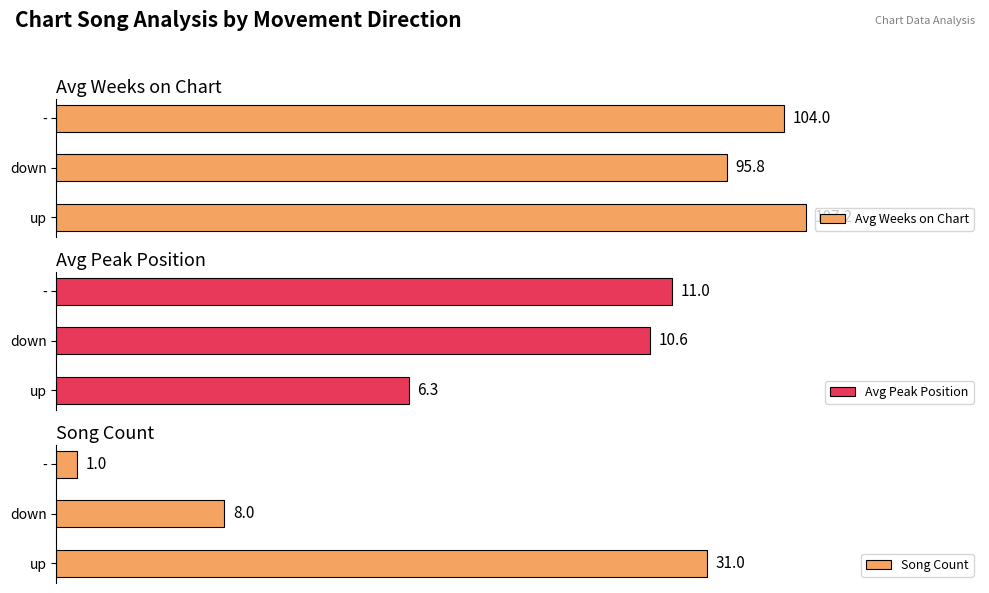

Where is Song Count nearest to the value 16?

down